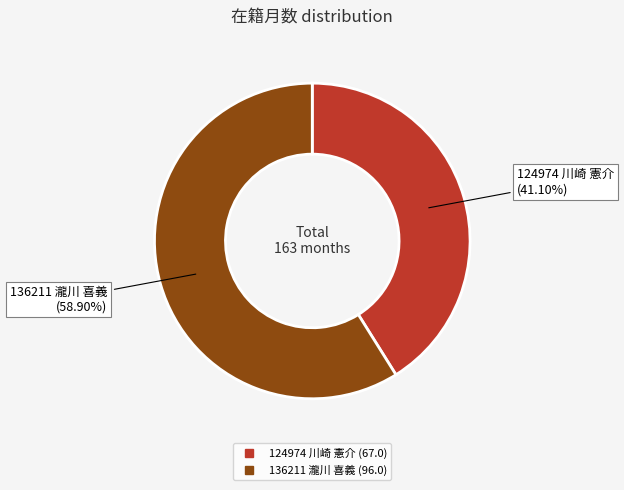

Does 124974 川崎 憲介 represent more than half of the total?

No